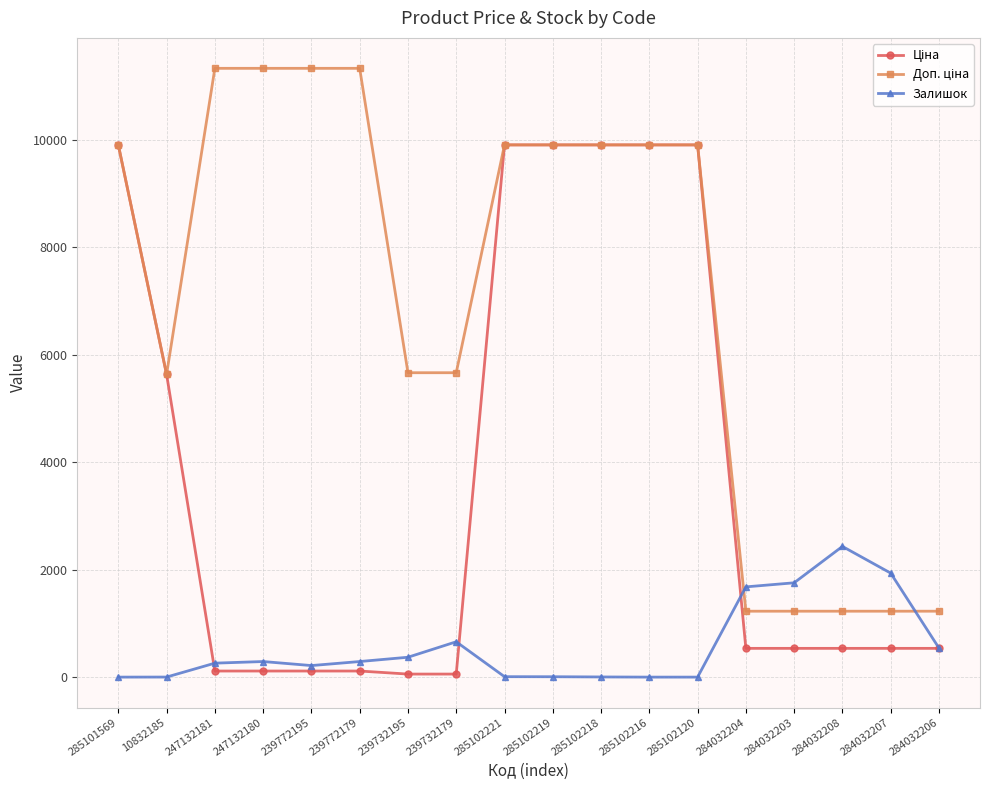

Is it true that Залишок equals 260.0 at 247132181?

True